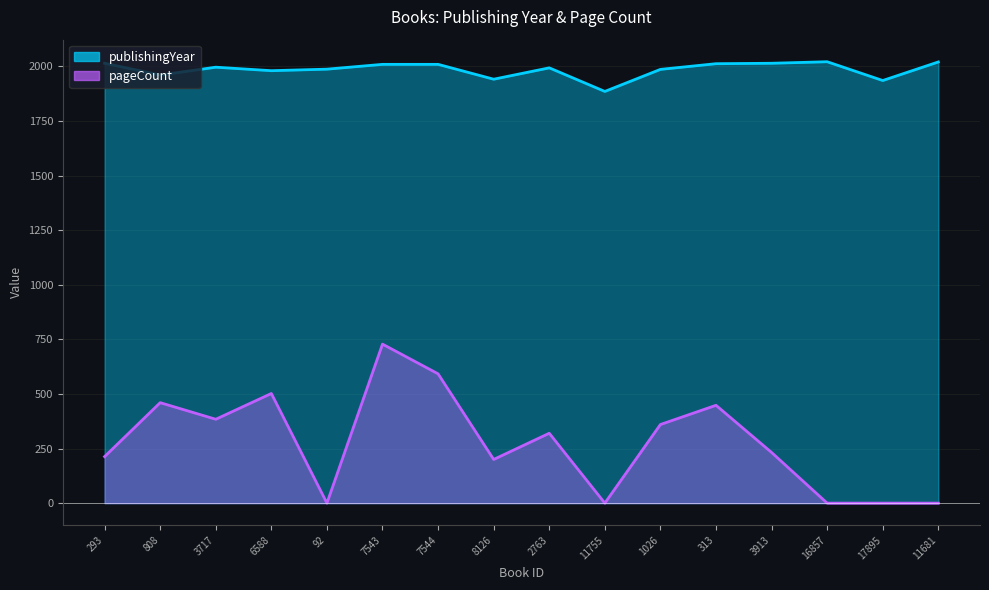

List the labels in order of publishingYear value, smallest first.

11755, 17895, 8126, 808, 6588, 1026, 92, 2763, 3717, 7543, 7544, 313, 293, 3913, 11681, 16857